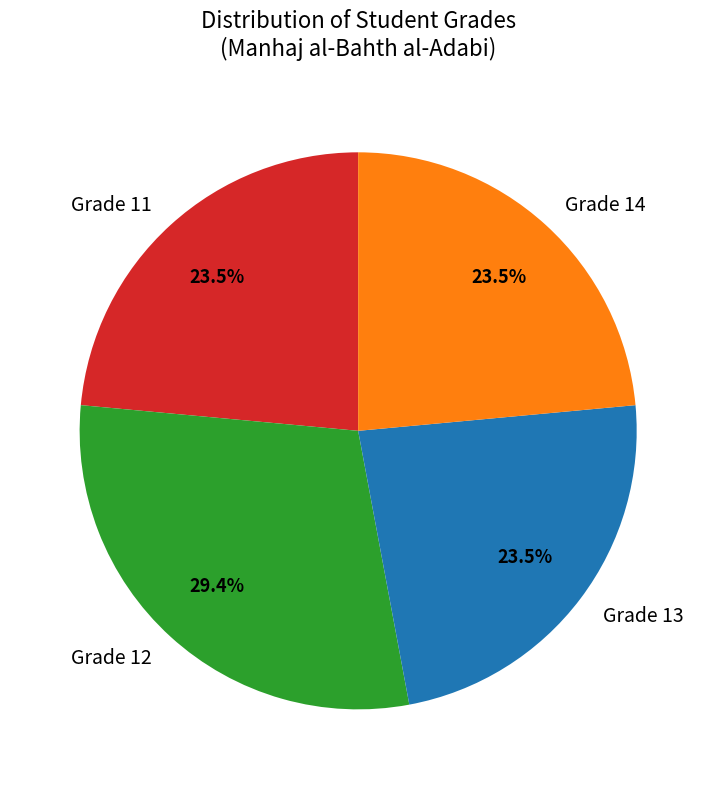

Is there a majority slice in this chart?

No